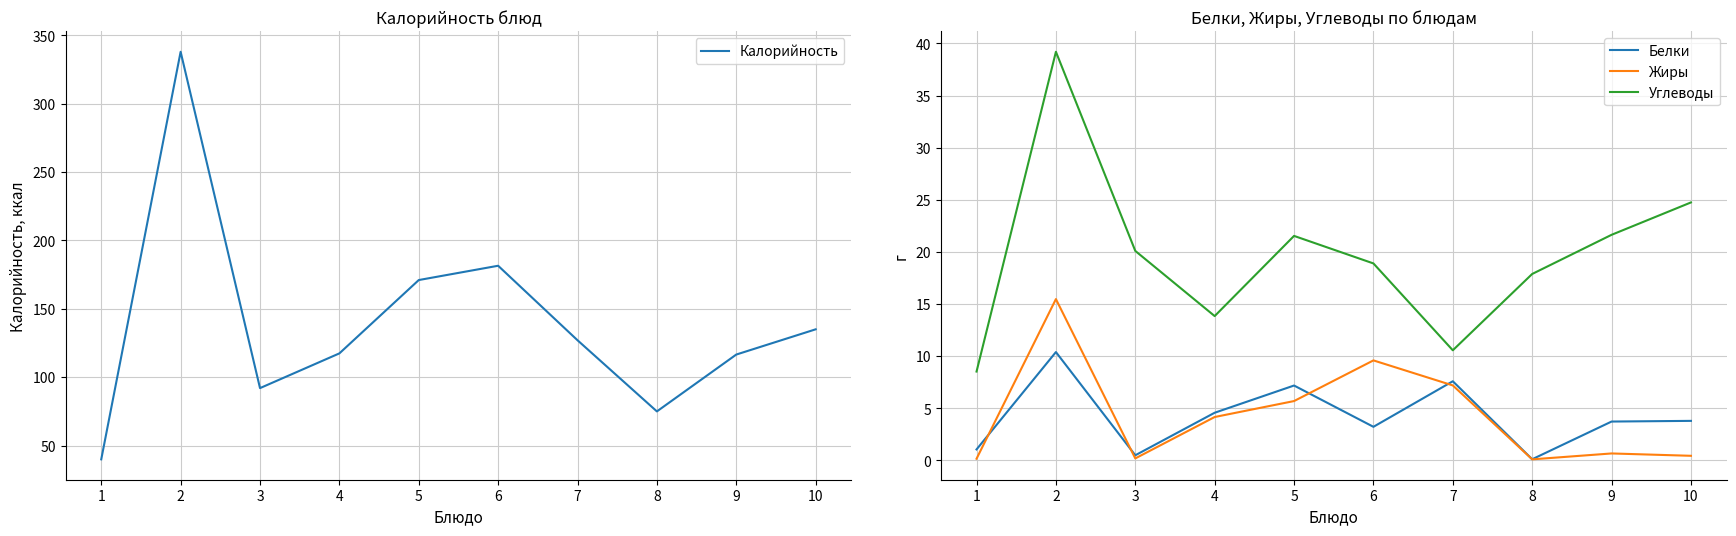

Between 5 and 7, which is larger?

5